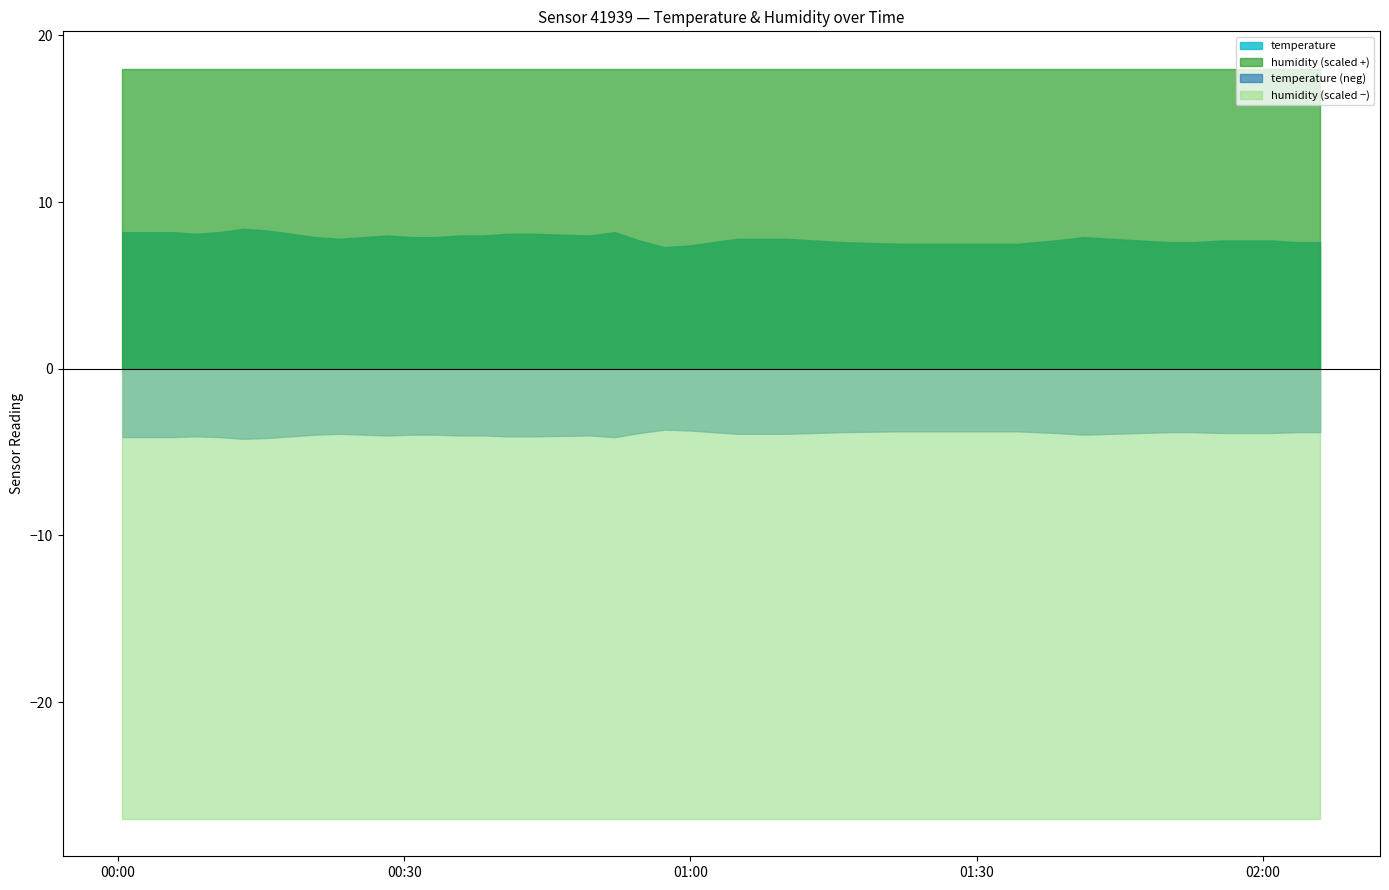

What is the label of the 21st point from the left?

2022-10-28T00:54:39